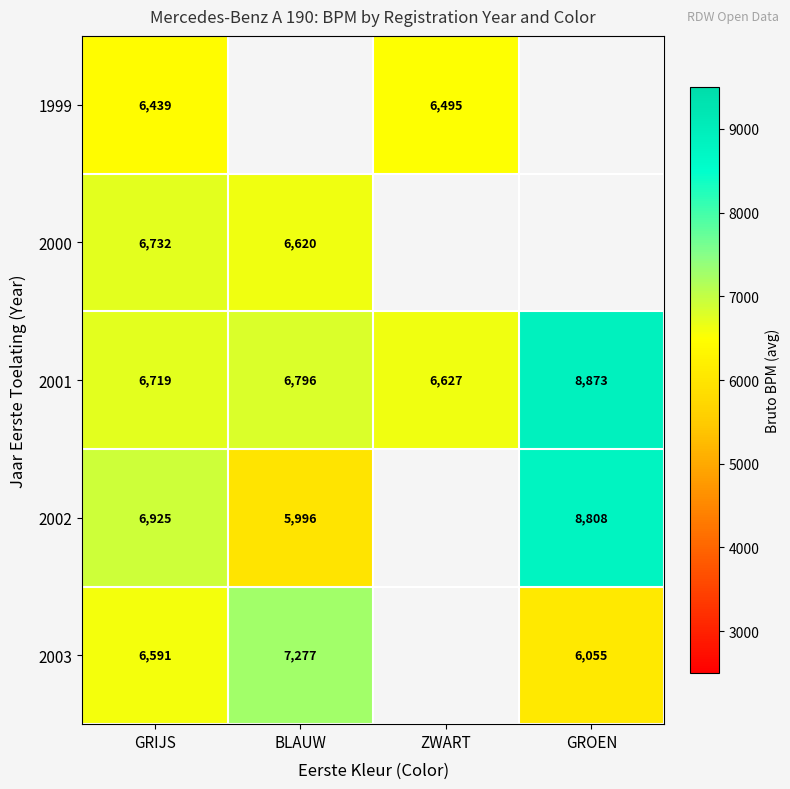

Rank the categories by 2001 value from highest to lowest.

GROEN, BLAUW, GRIJS, ZWART